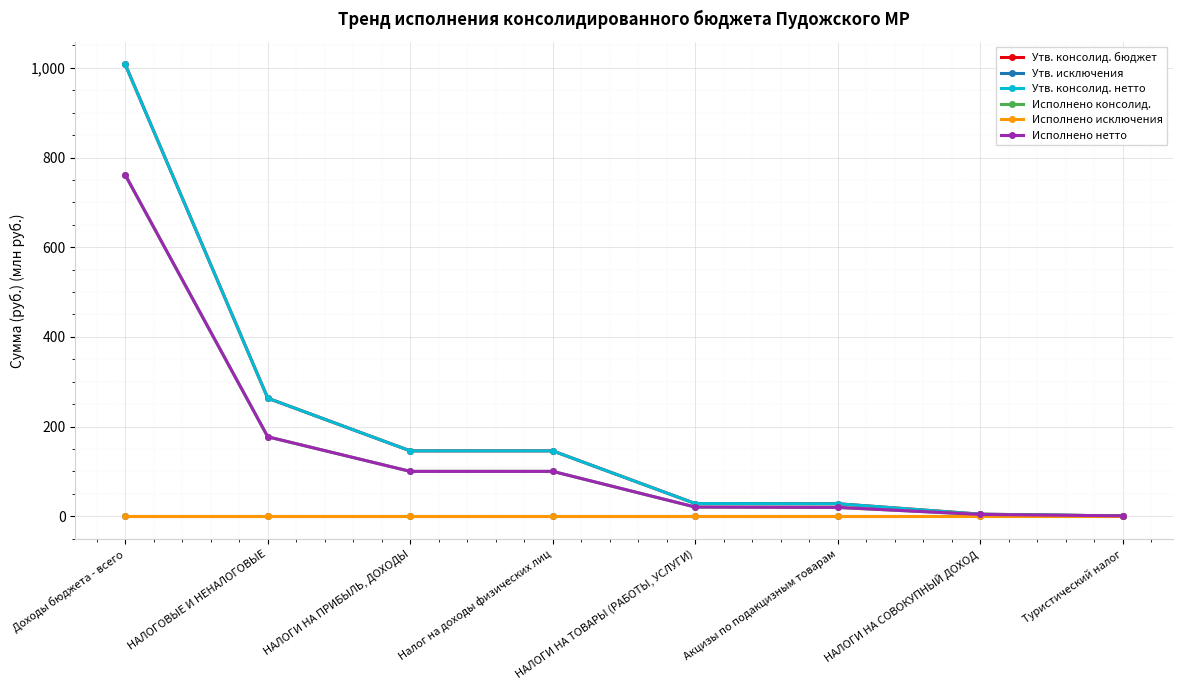

Does the chart have visible grid lines?

Yes